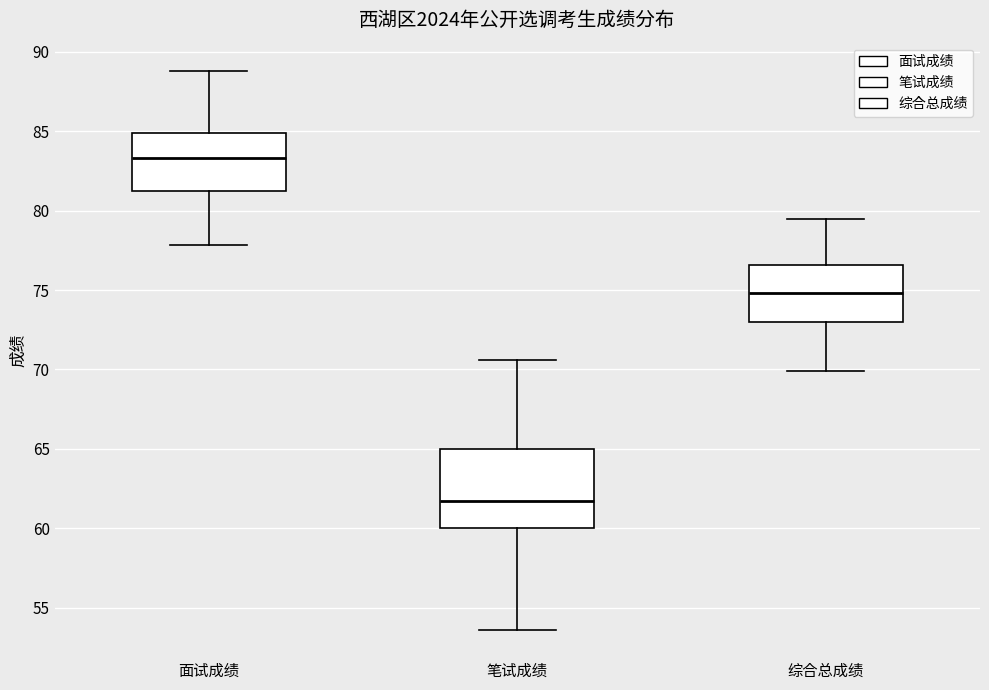

Reading left to right, transcribe this box plot: for each box, give where its median line is, the range the box spans, and where its two whiskers end, as read against the y-axis. The values are not printed on the chart, so give them approximately, as read against the axis.

面试成绩: median 83.5, box 81.0 to 85.0, whiskers 78.0 to 89.0
笔试成绩: median 61.5, box 60.0 to 65.0, whiskers 53.5 to 70.5
综合总成绩: median 75.0, box 73.0 to 76.5, whiskers 70.0 to 79.5